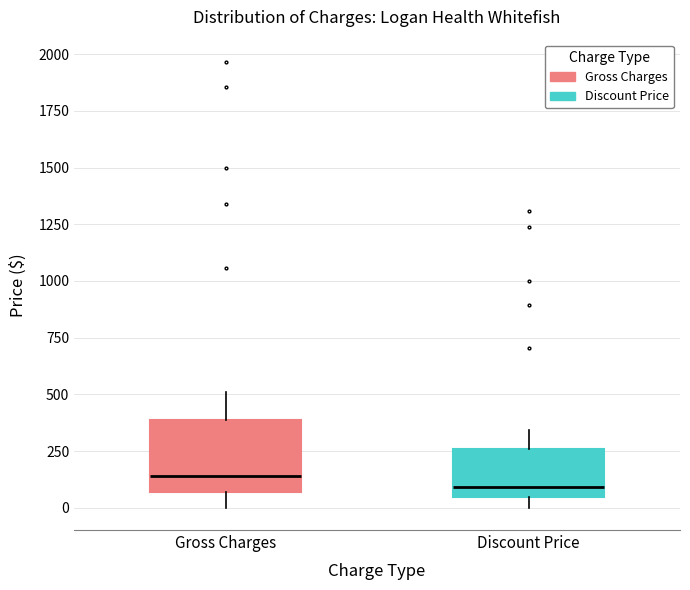

Where does the upper whisker of the box for Discount Price end on the y-axis? The values are not printed on the chart, so give them approximately, as read against the axis.

350